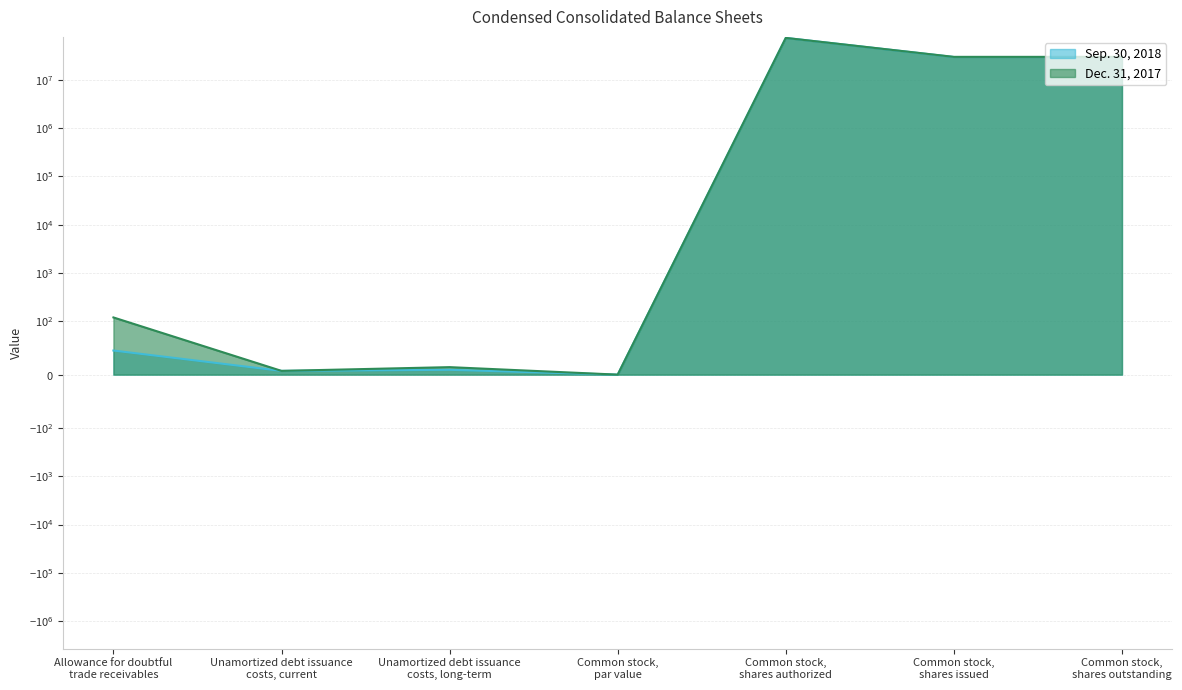

At which category does Dec. 31, 2017 reach its first local peak?

Unamortized debt issuance
costs, long-term